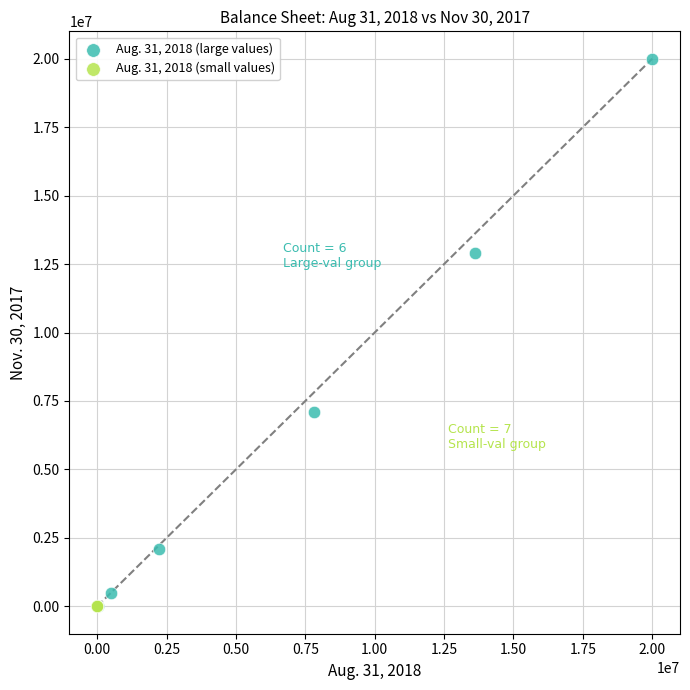

Which series has the largest Y range (max minus min)?

Aug. 31, 2018 (large values)